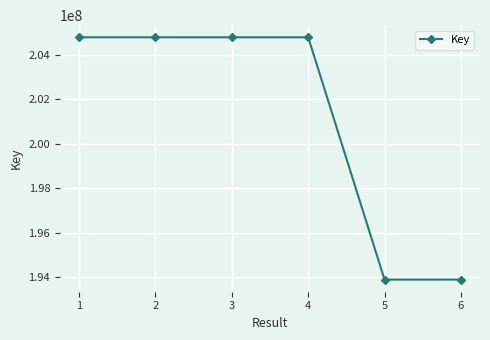

What is the sum of the values at 4 and 5?

398675977